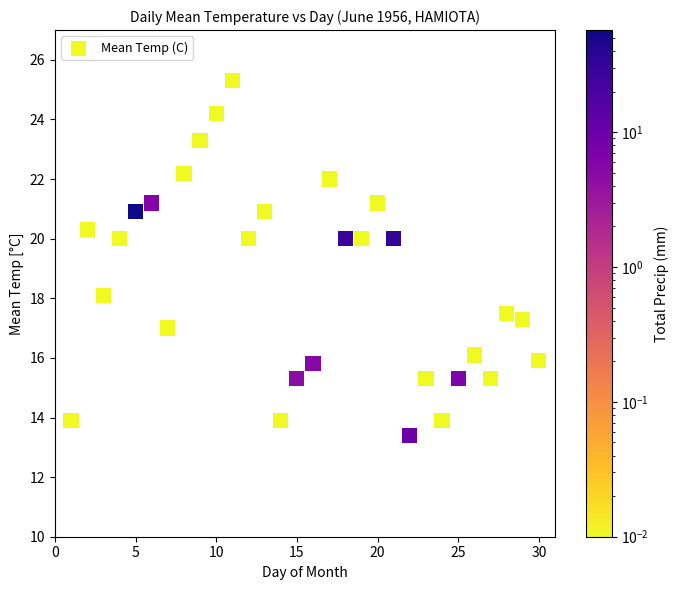

What is the range of X values (max minus min)?

29.0